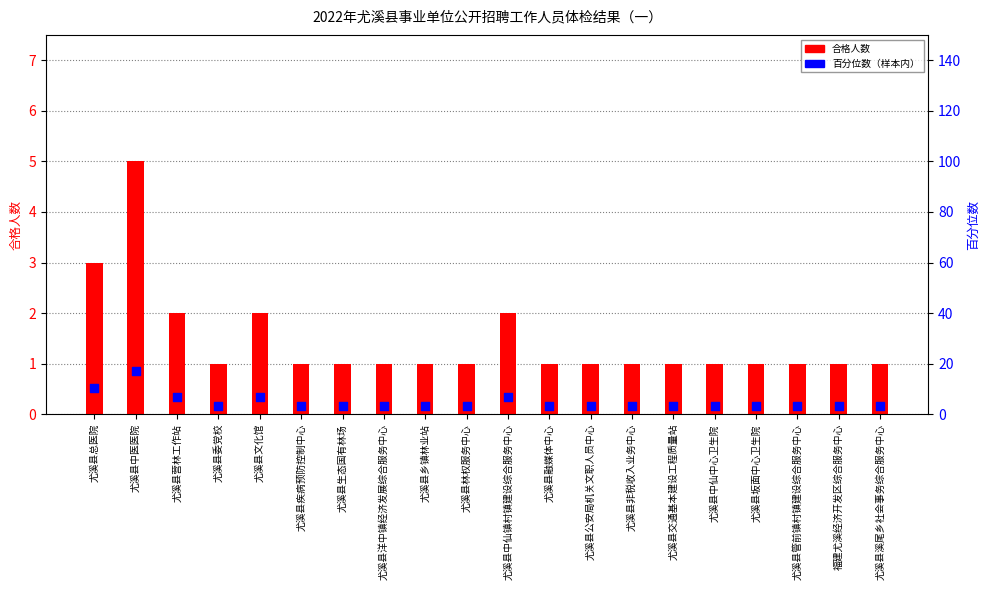

Which series reaches the maximum Y coordinate?

百分位数